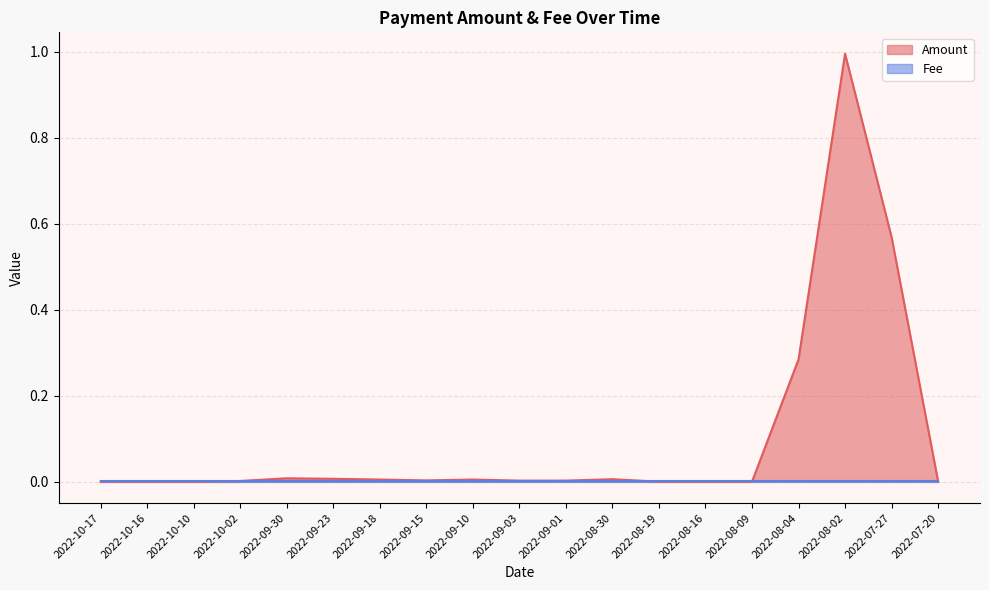

Which category has the lowest value across all series?

2022-08-19